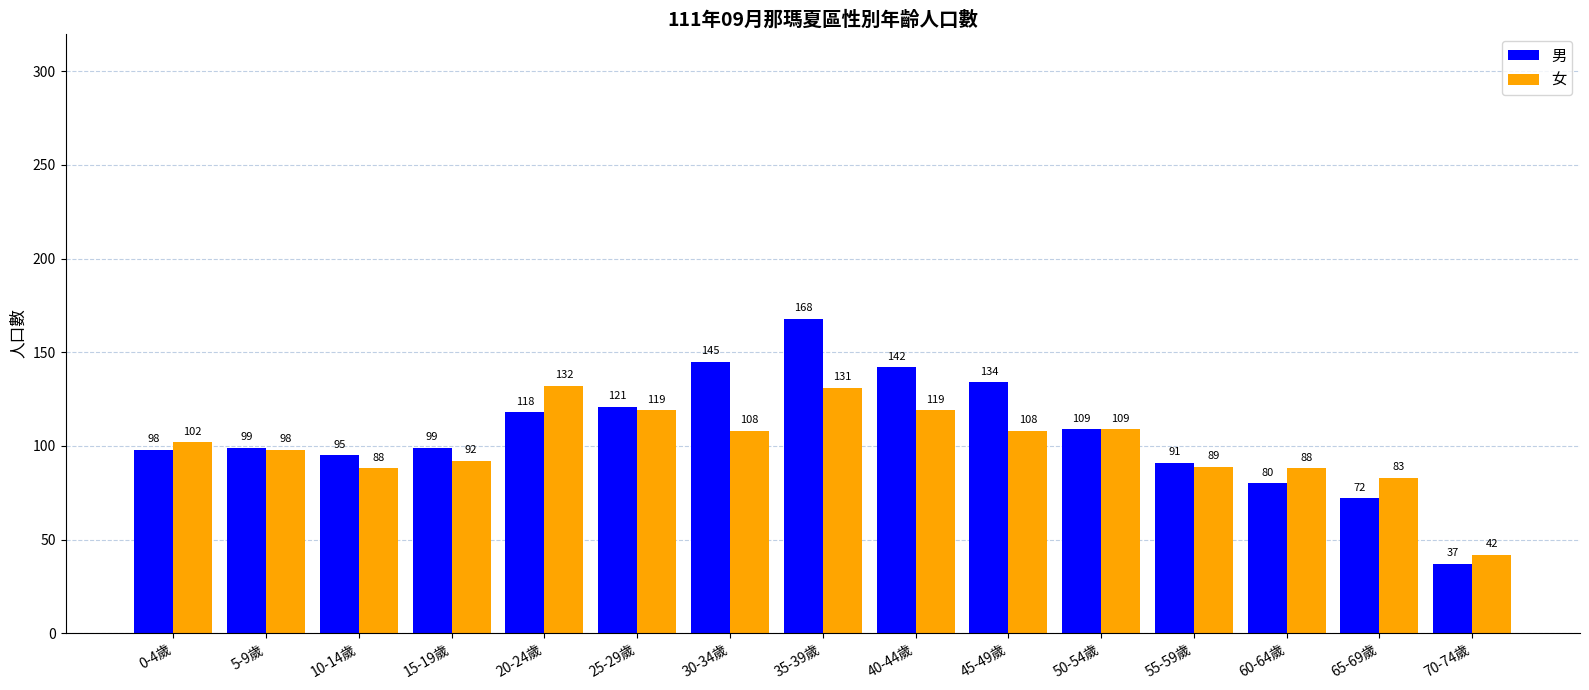

How many bars are there in total?

30